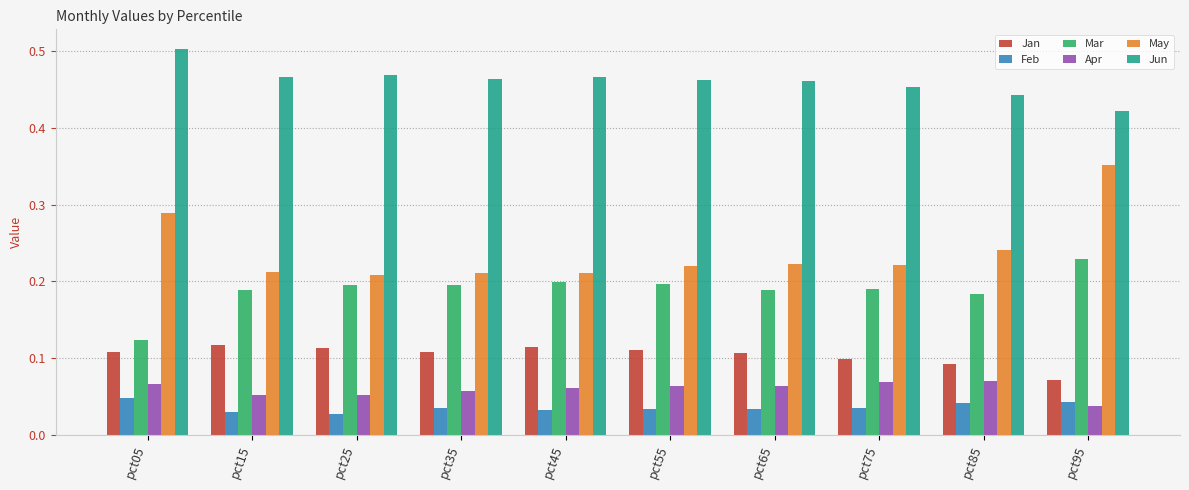

Which series has the widest spread of values?

May